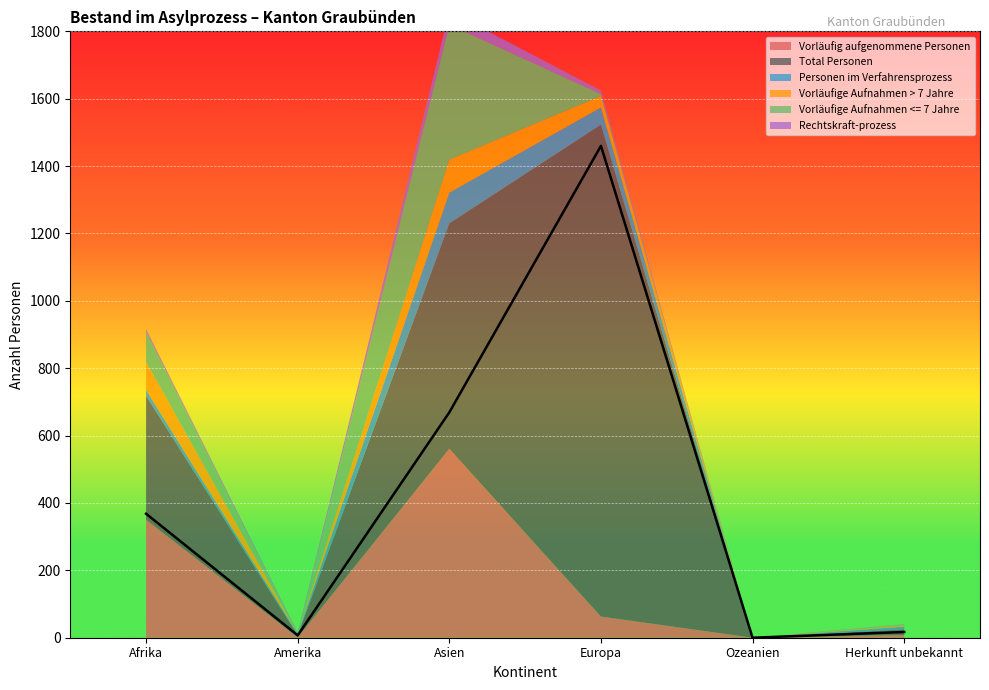

The value of Rechtskraft-prozess at Afrika is 7. True or false?

True